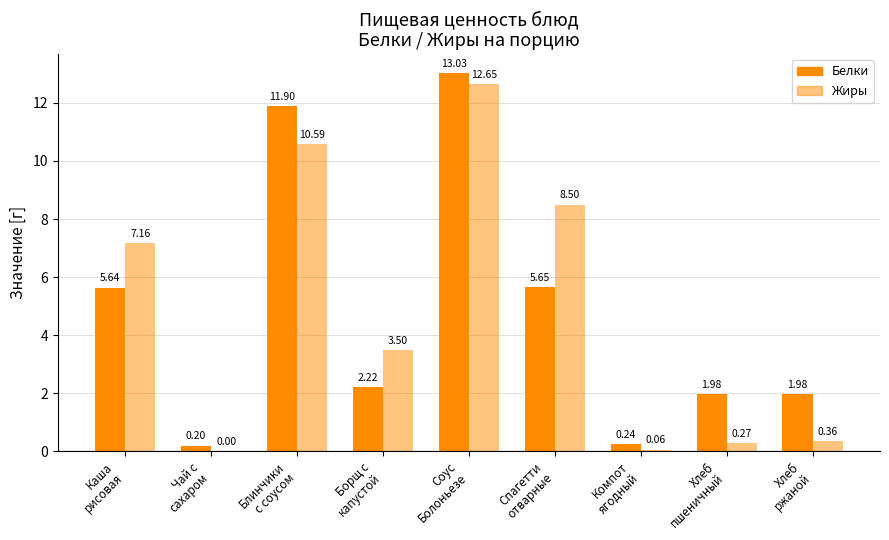

How many values in the Жиры series exceed 3?

5